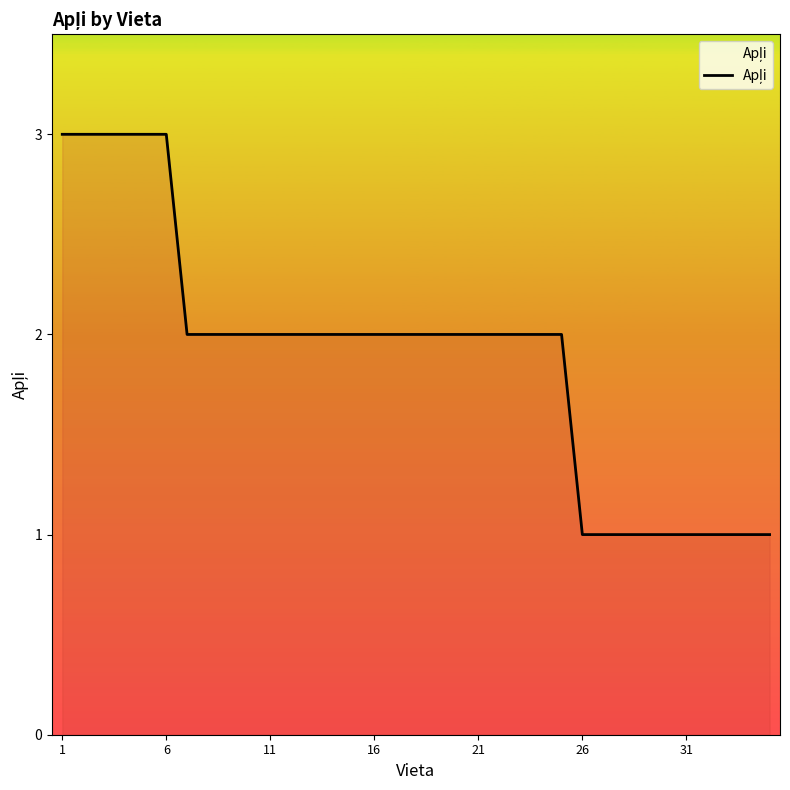

What is the greatest value displayed?

3